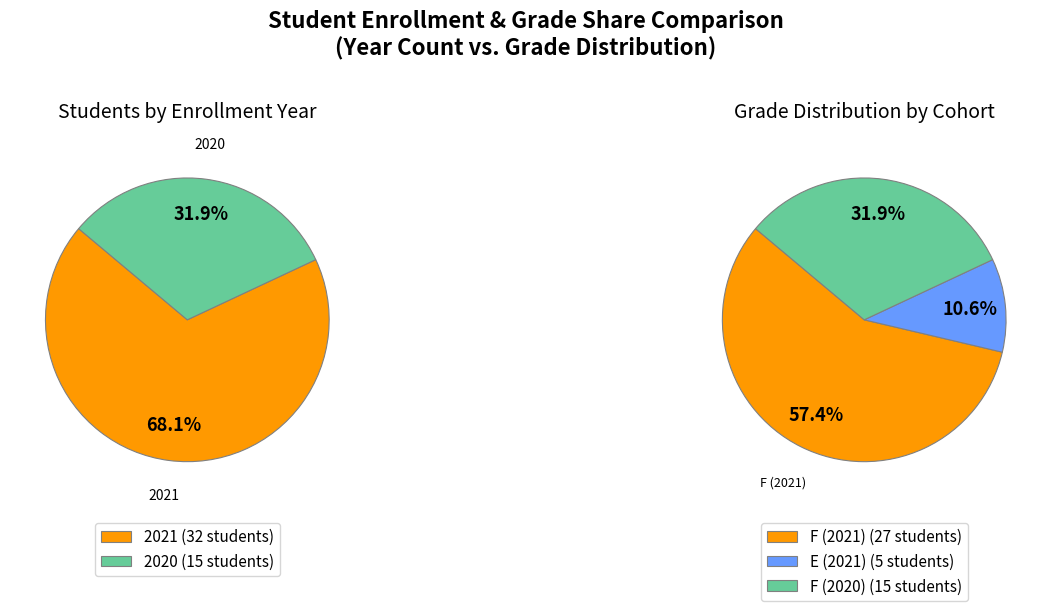

To the nearest percent, what is the difference between the 2021 and 2020 slice percentages?

36%